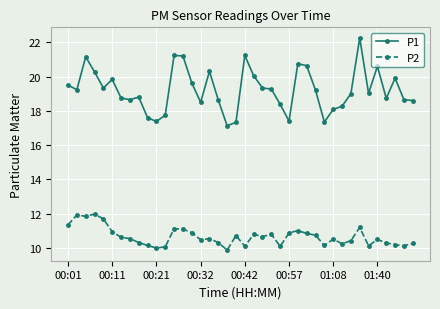

Which series has the widest spread of values?

P1